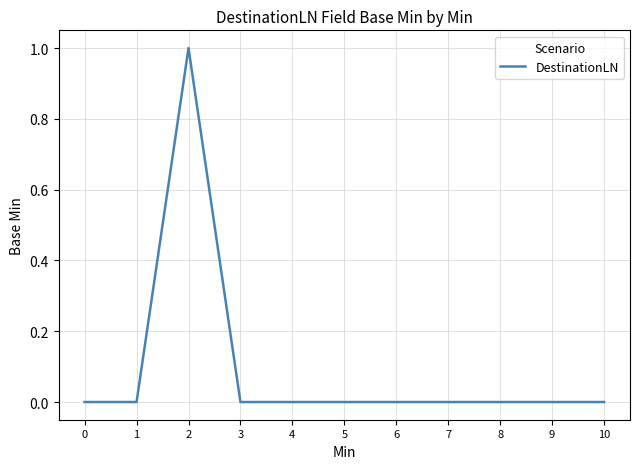

Count the values in the range 0 to 1.

11